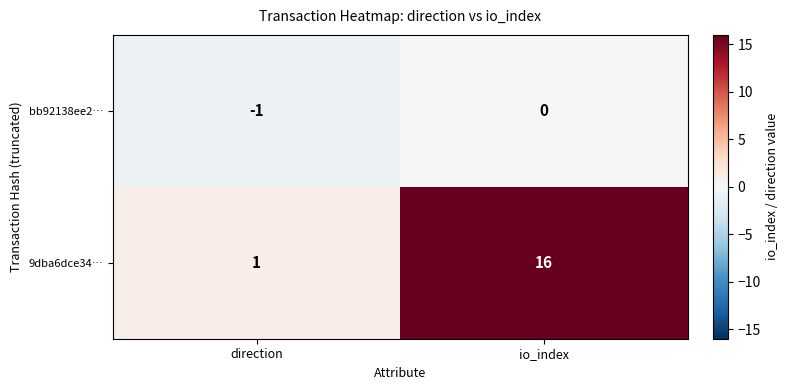

What is the difference between the 9dba6dce34… values at io_index and direction?

15